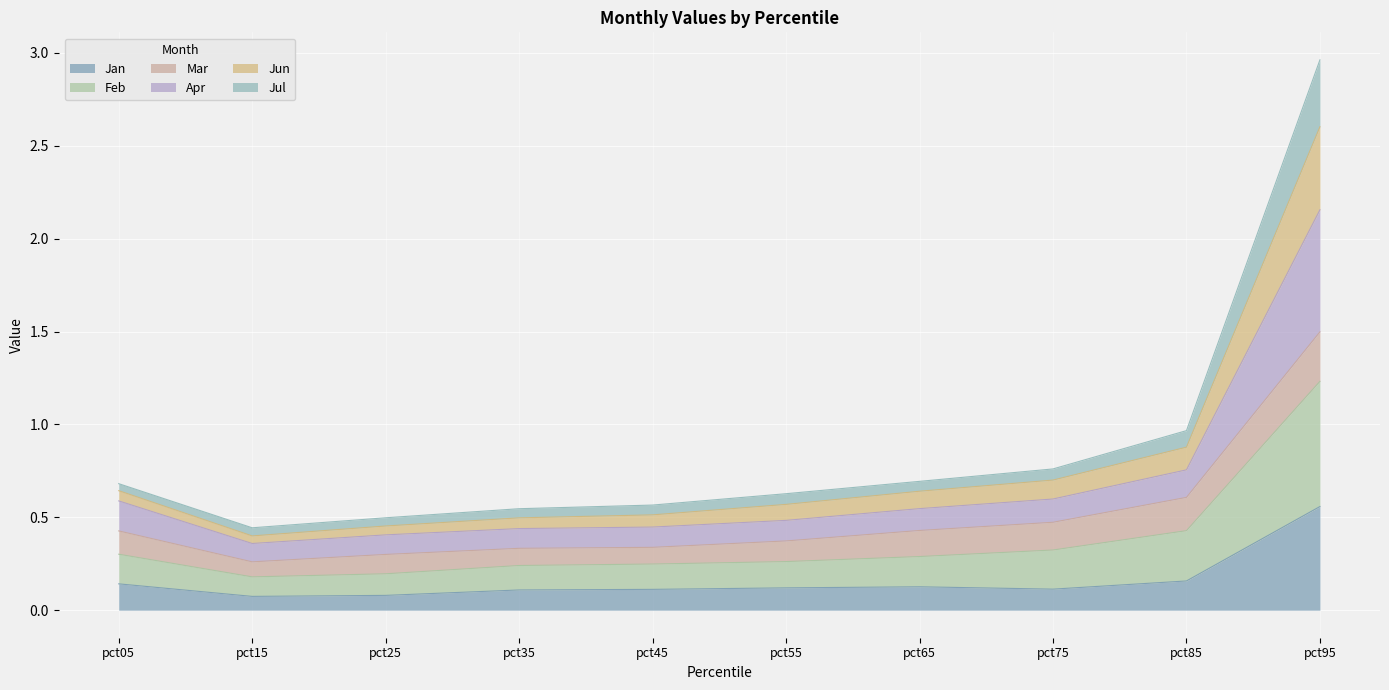

At which category is the sum across all series the highest?

pct95